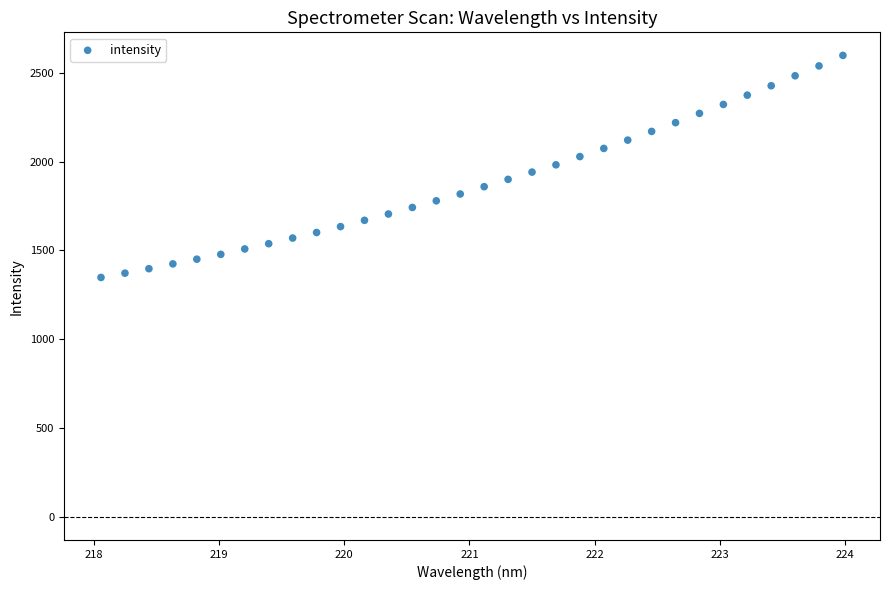

What is the range of Y values (max minus min)?

1250.0